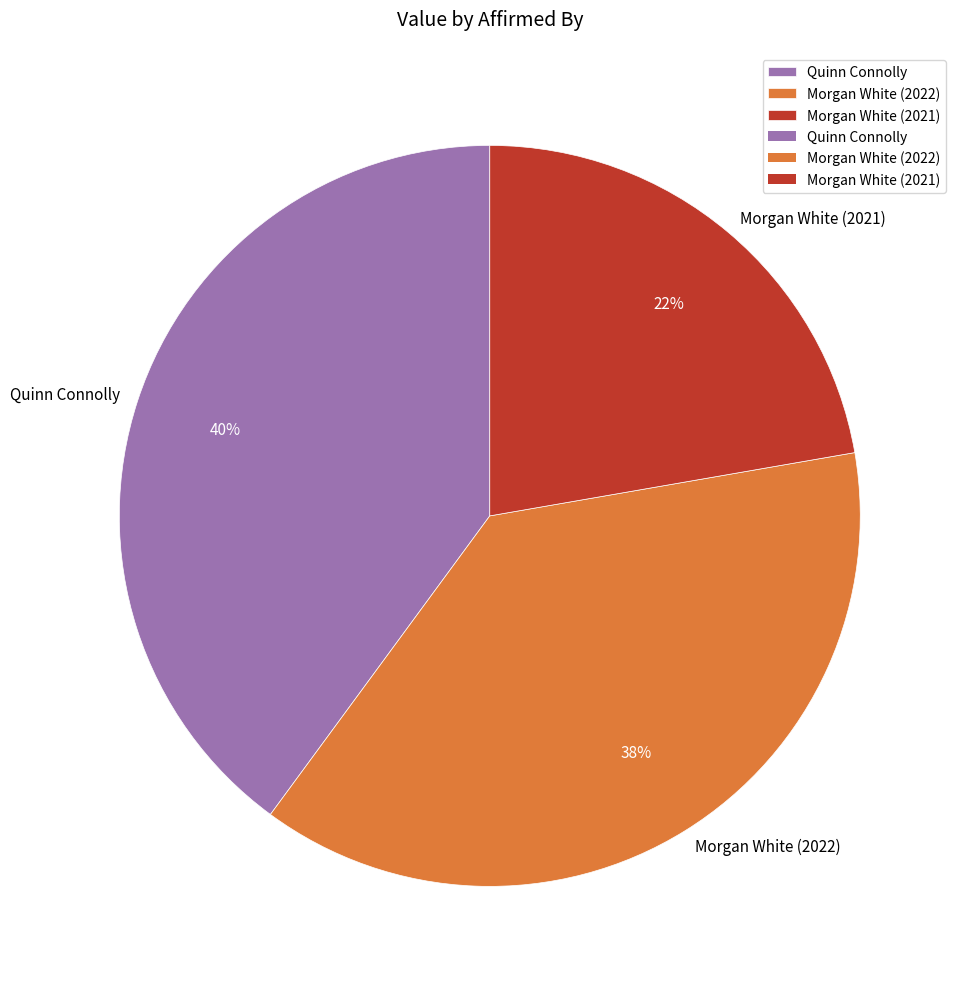

Which category has the smallest portion of the pie?

Morgan White (2021)